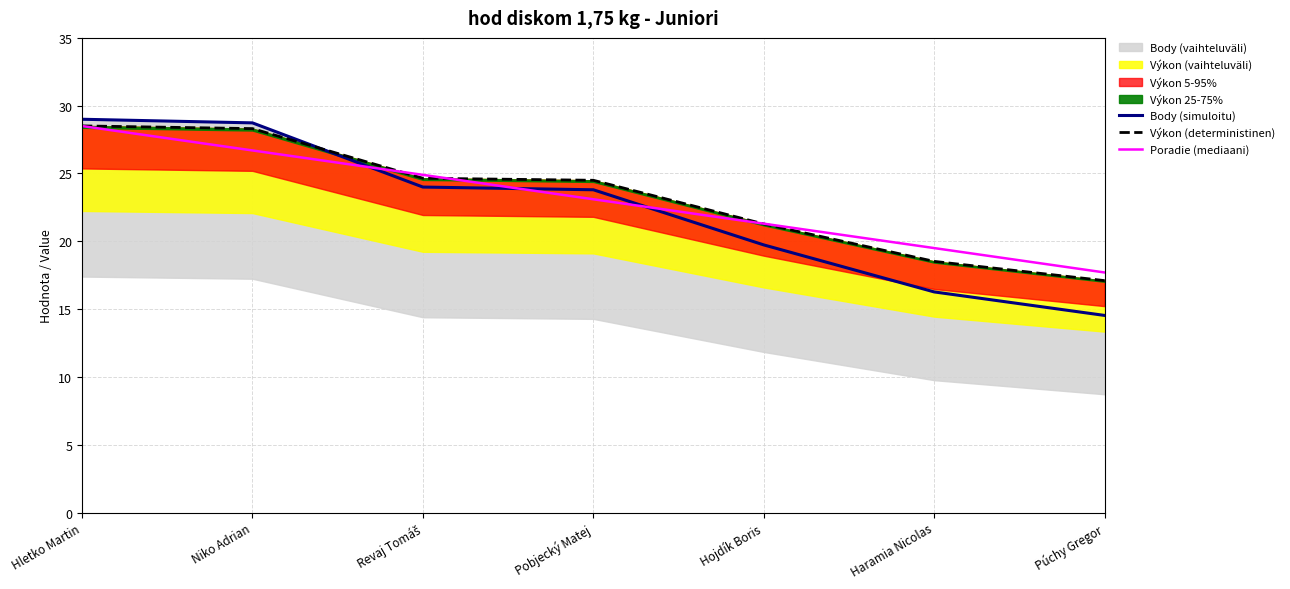

Is the value of Poradie (mediaani) at Revaj Tomáš greater than the value of Výkon (deterministinen) at Niko Adrian?

No